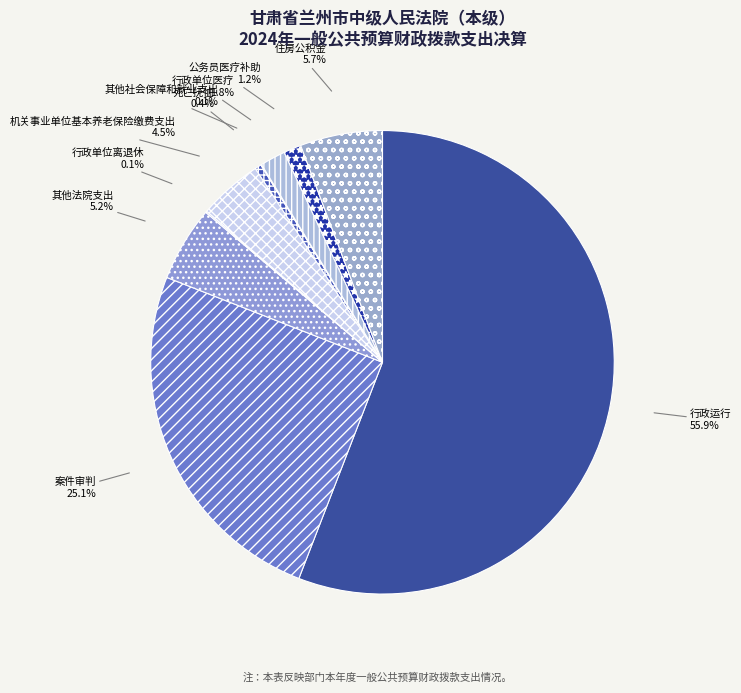

What is the majority slice?

行政运行